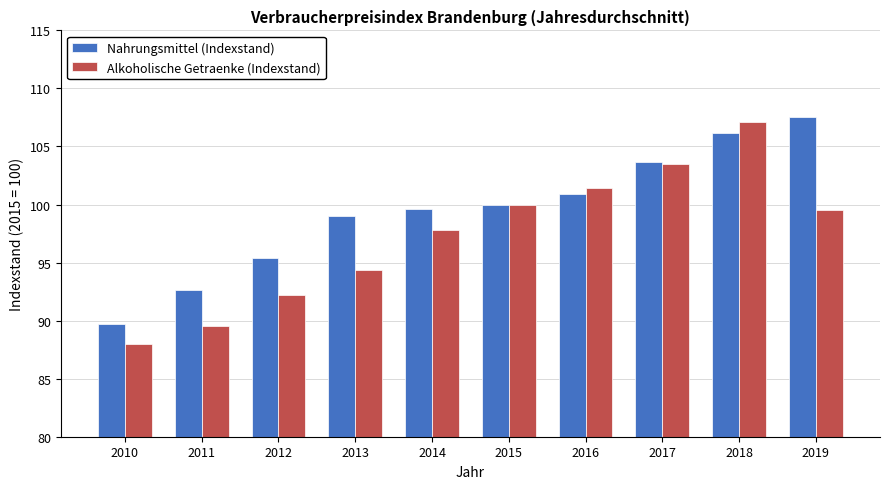

How many categories are shown in the chart?

10